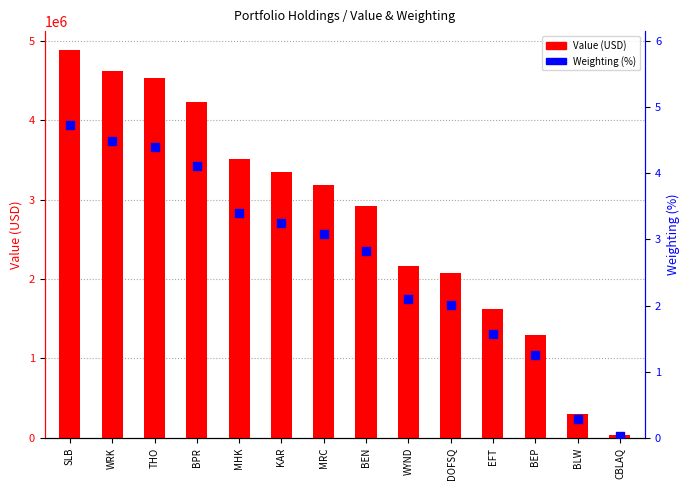

What are all the series names shown in the legend?

Value (USD), Weighting (%)